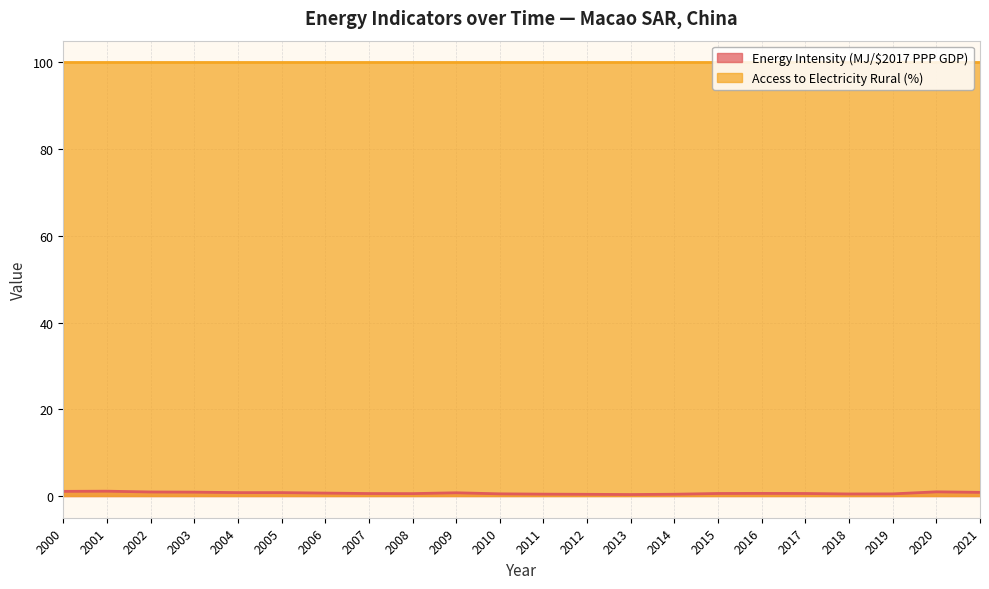

What is the value of the 10th point from the left?

0.8